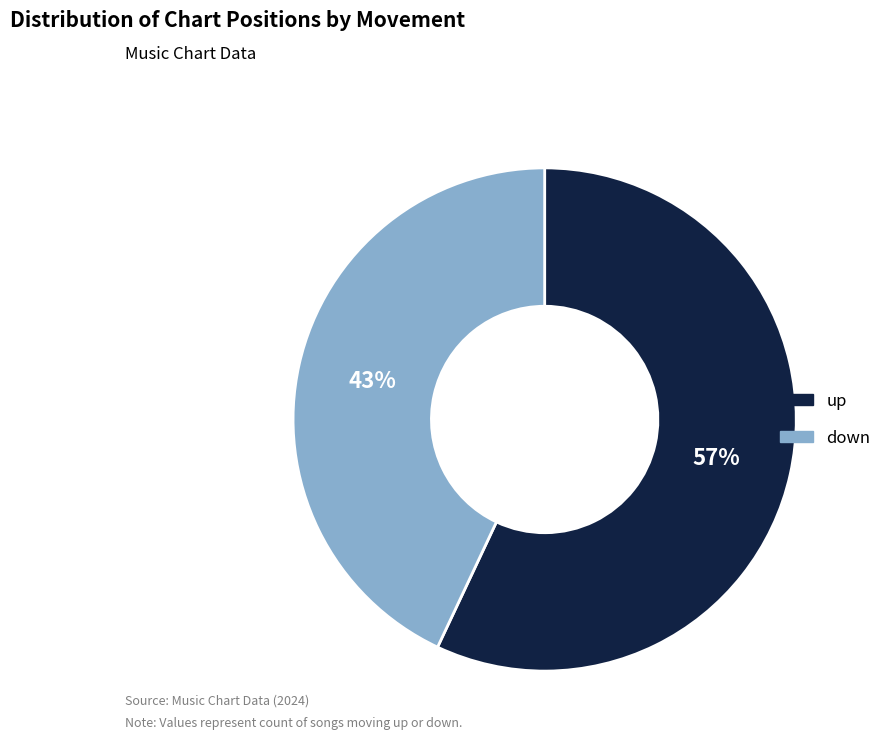

True or false: up accounts for 57% of the total.

True